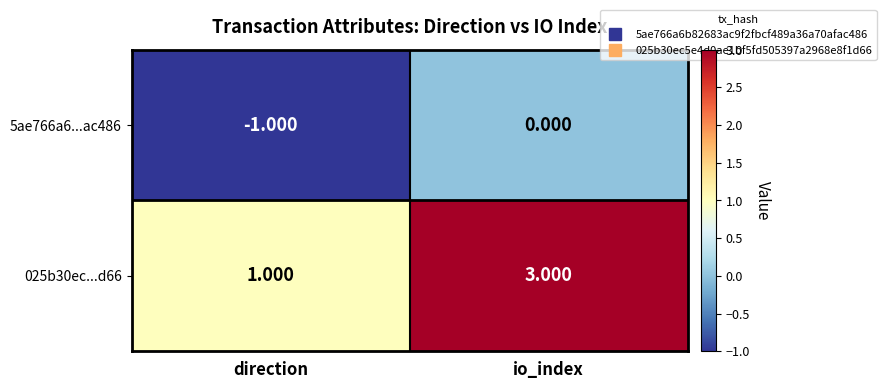

At io_index, list the series in order from smallest to largest.

5ae766a6...ac486, 025b30ec...d66